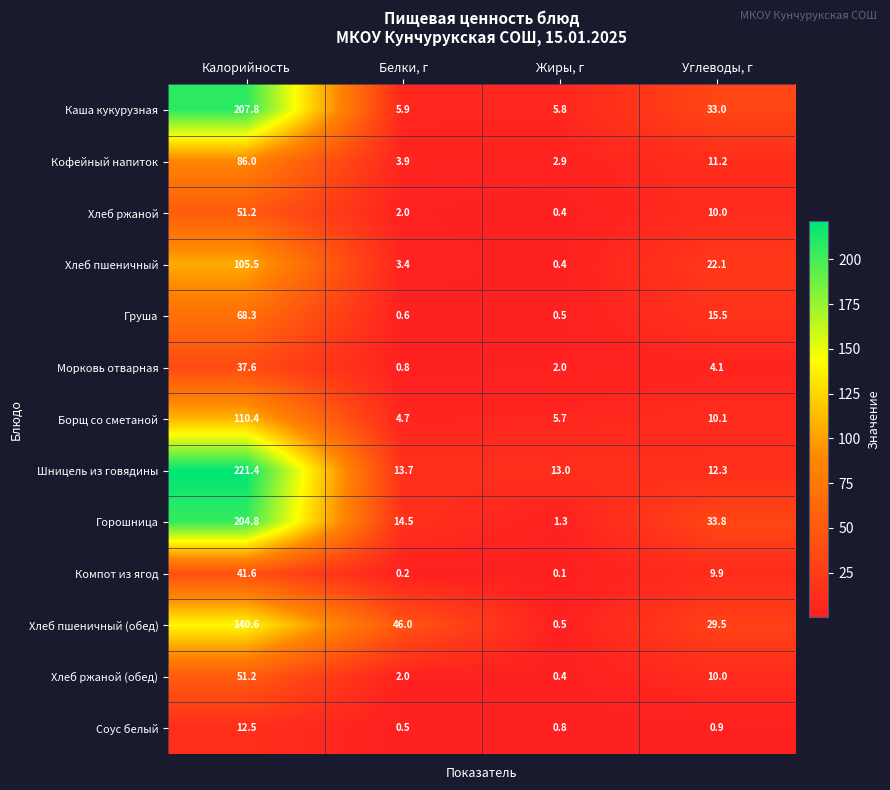

At which category is the sum across all series the highest?

Калорийность